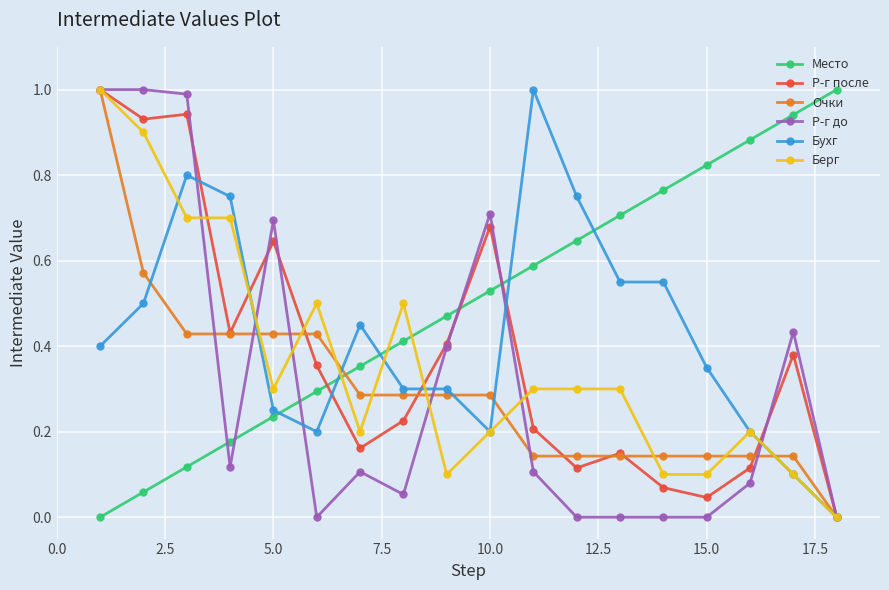

How many values in Место are above zero?

17